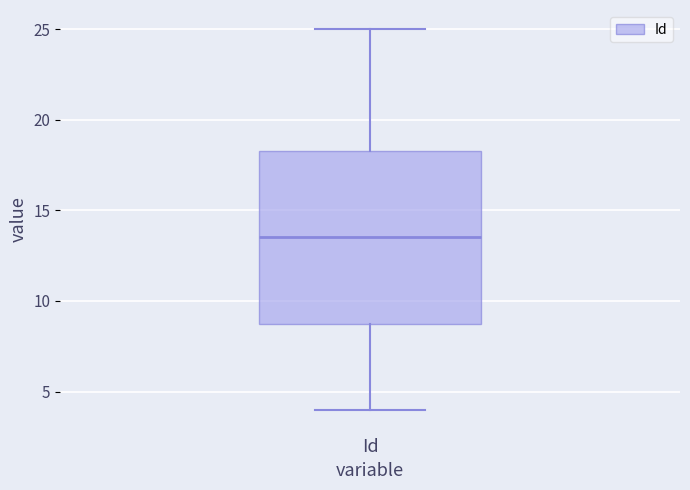

Transcribe this box plot: give where the median line is, the range the box spans, and where the two whiskers end, as read against the y-axis. The values are not printed on the chart, so give them approximately, as read against the axis.

median 13.5, box 9.0 to 18.5, whiskers 4.0 to 25.0